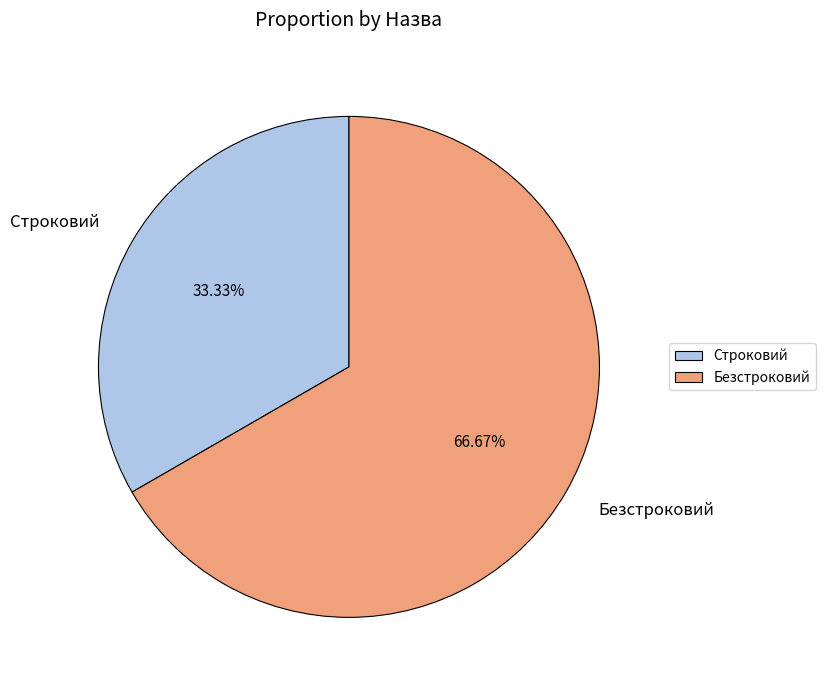

What is the majority slice?

Безстроковий